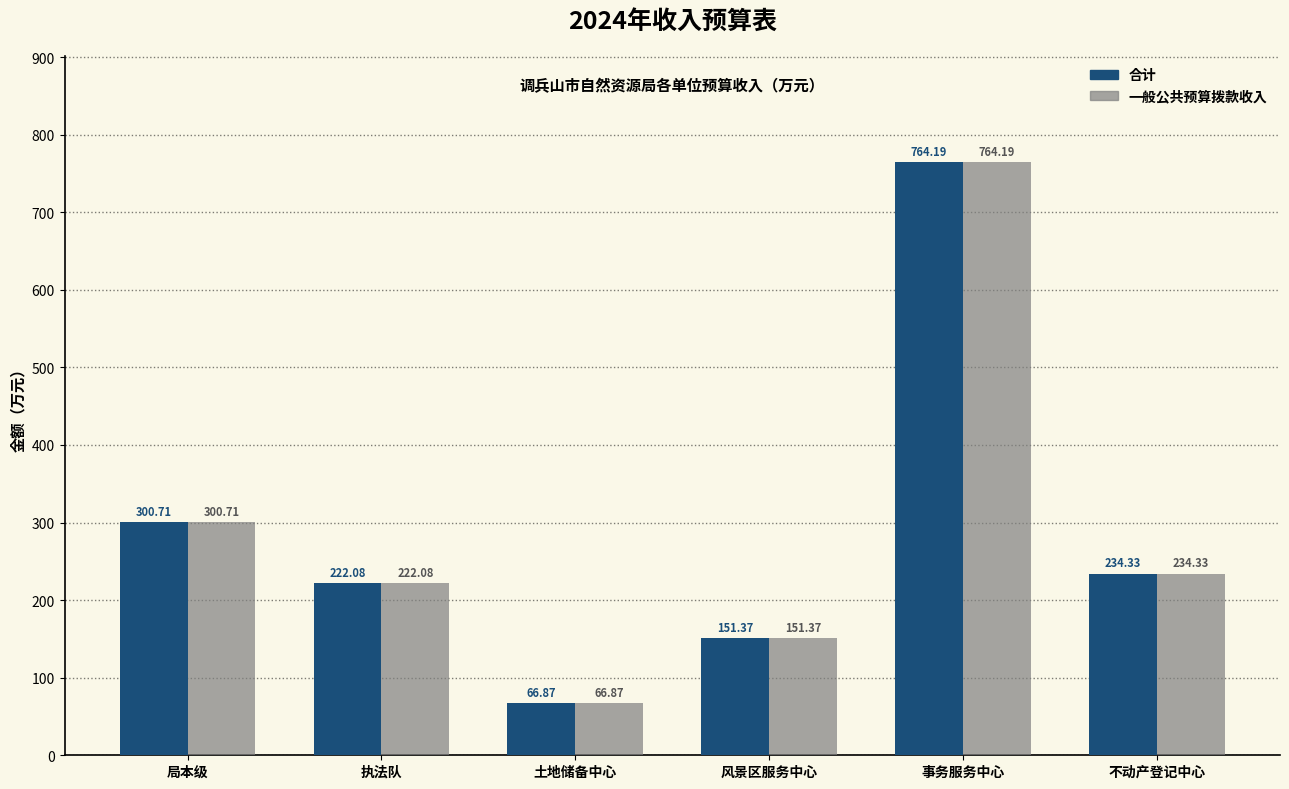

What is the label of the 5th bar from the right?

执法队